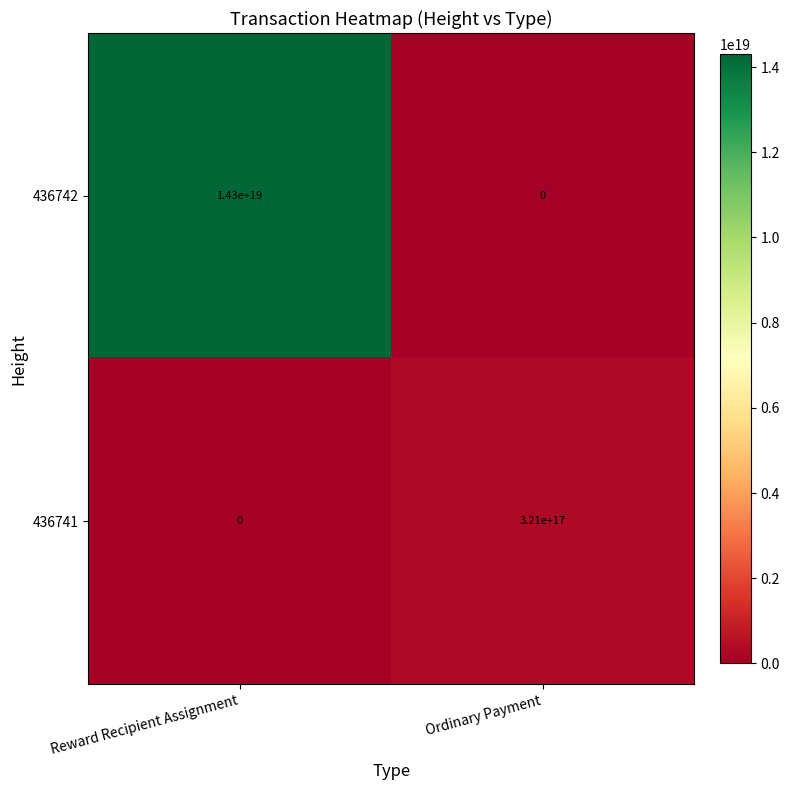

At which category is the sum across all series the highest?

Reward Recipient Assignment